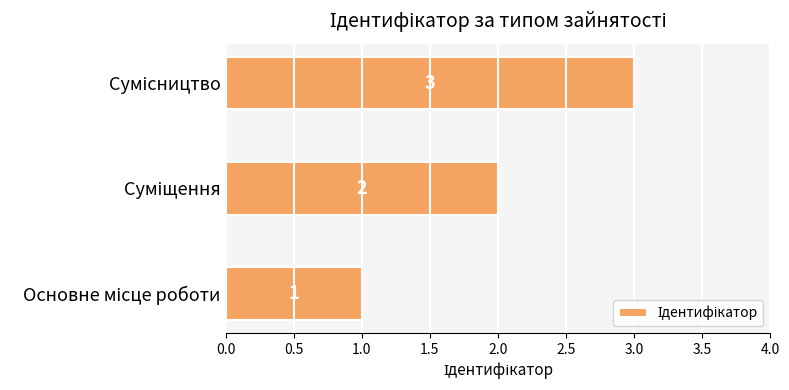

What is the greatest value displayed?

3